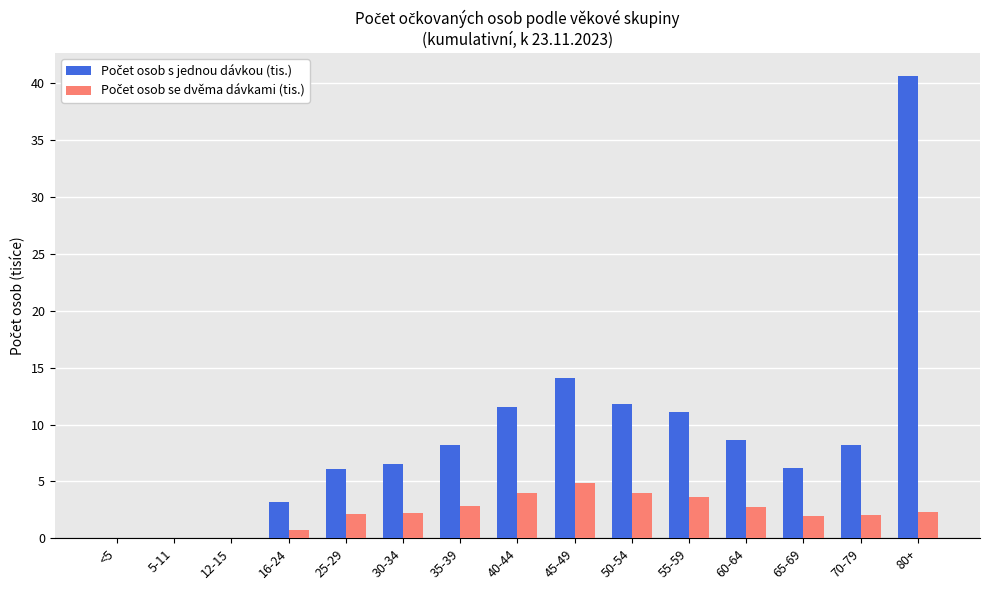

What is the maximum value shown in the chart?

40.7